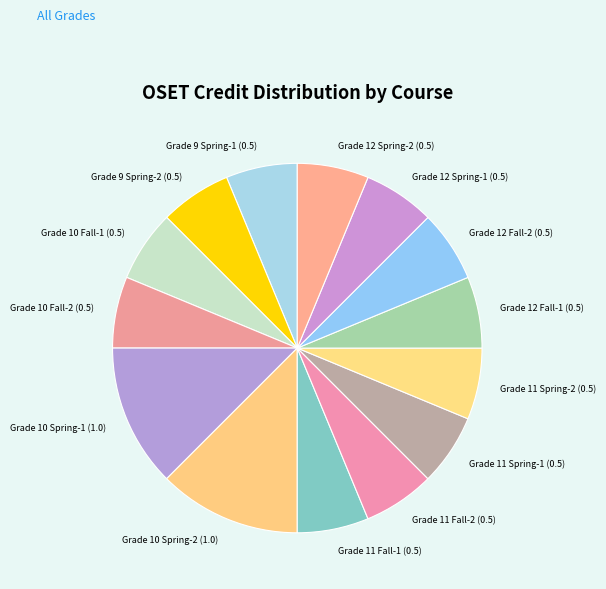

Count the number of slices in the pie.

14